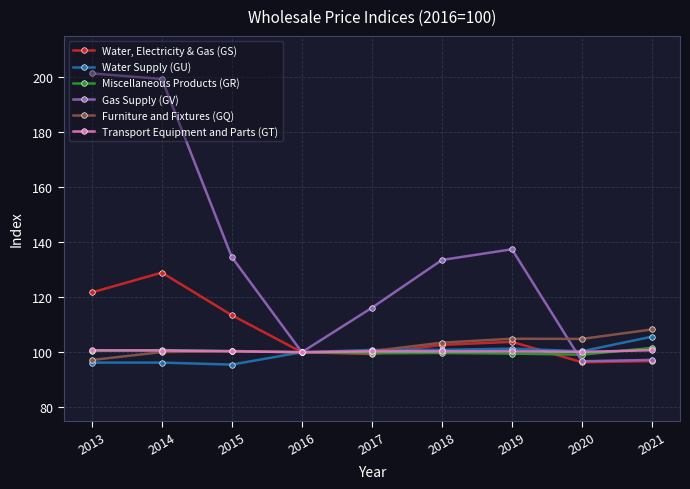

Which series has the widest spread of values?

Gas Supply (GV)